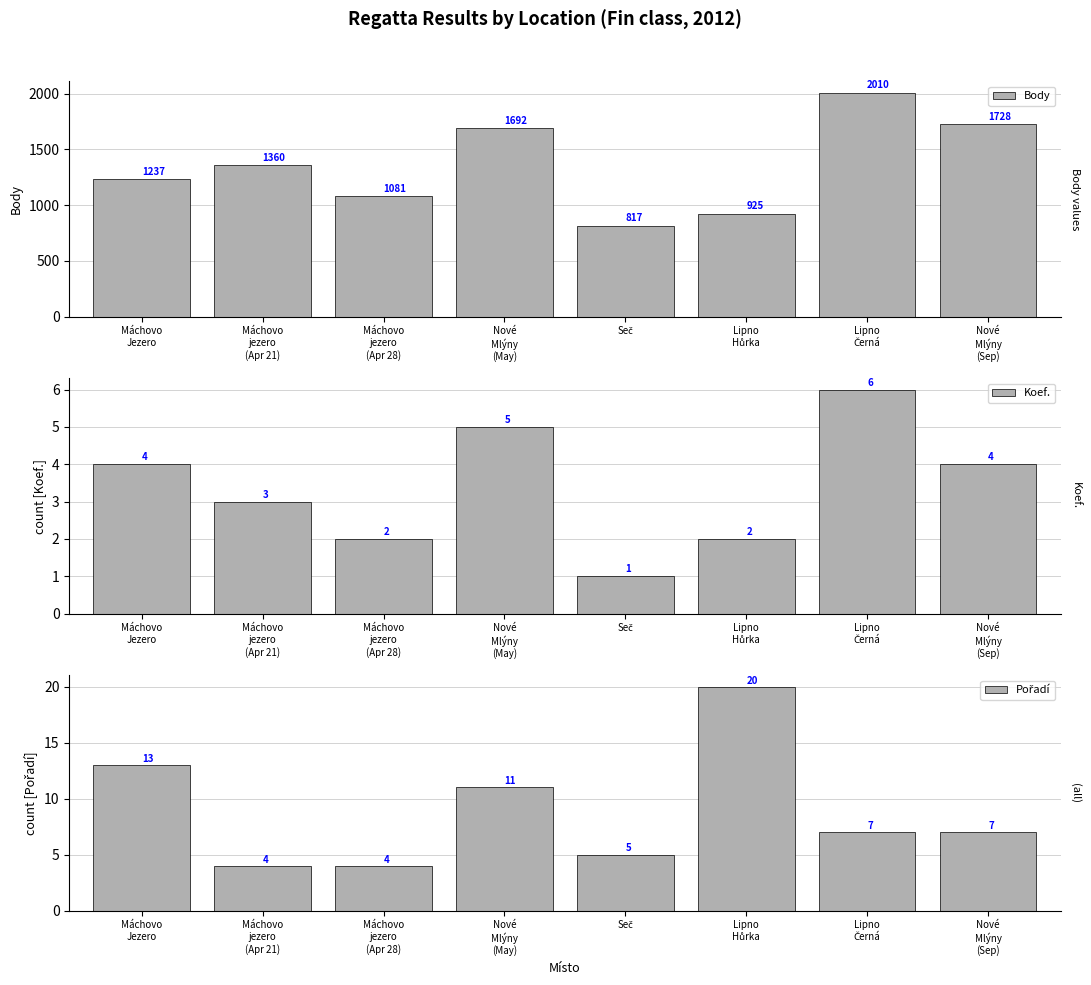

What is the difference between the maximum and minimum values in the Koef. series?

5